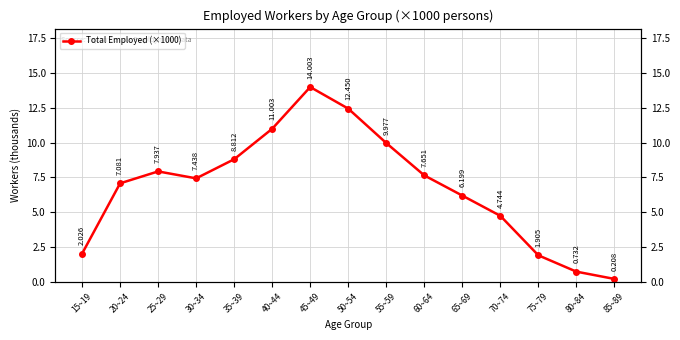

Reading left to right, list all the values displayed in this chart.

2.0	7.1	7.9	7.4	8.8	11.0	14.0	12.4	10.0	7.7	6.2	4.7	1.9	0.7	0.2